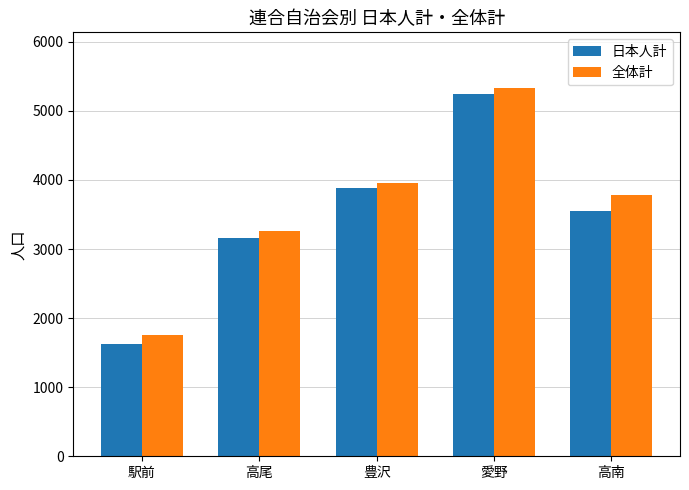

At how many categories does at least one series exceed 1797?

4